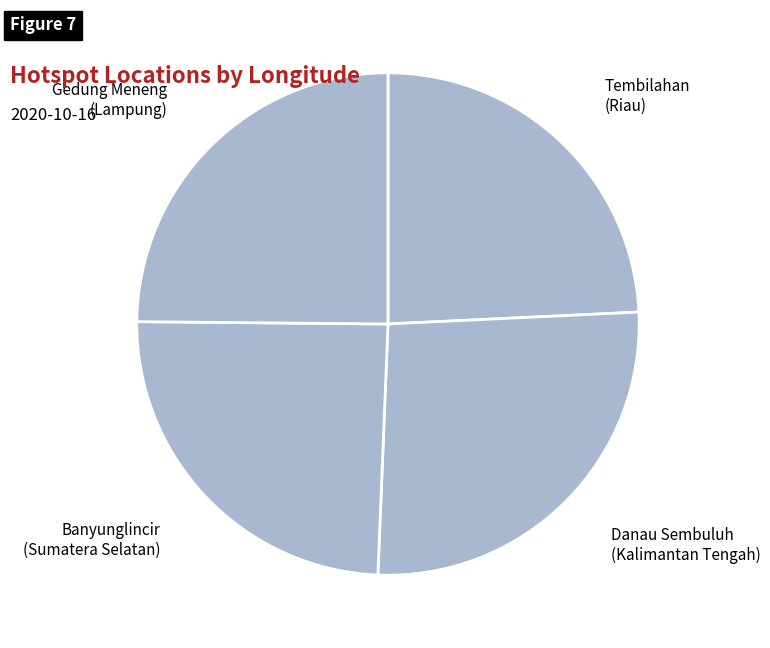

Is the sum of Gedung Meneng (Lampung) and Banyunglincir (Sumatera Selatan) greater than half?

No